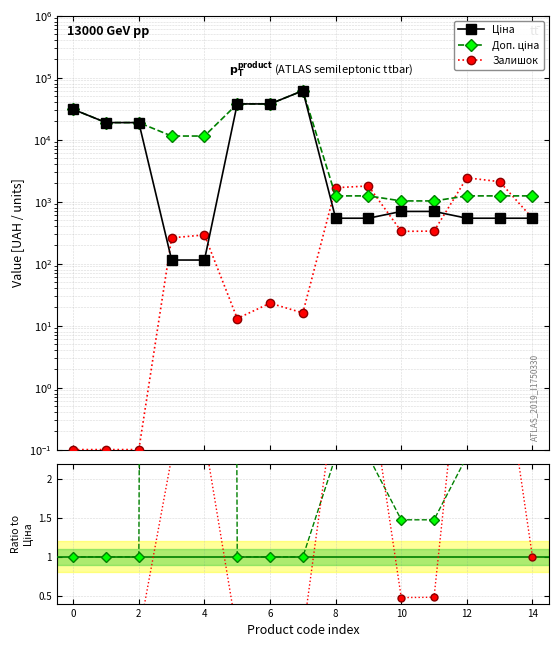

Which series has the widest spread of values?

Ціна